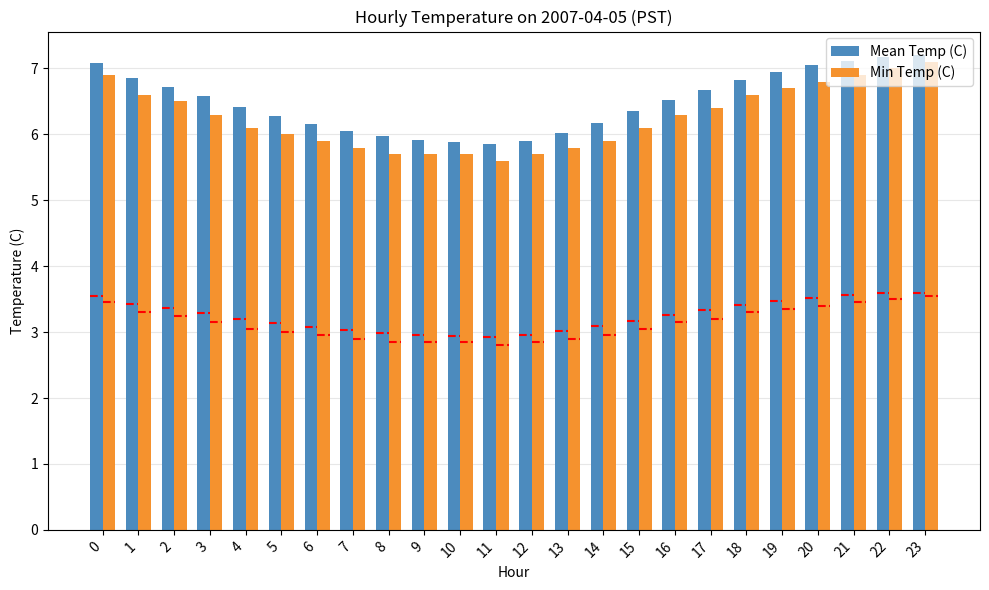

Is it true that Min Temp (C) equals 6.5 at 2?

True